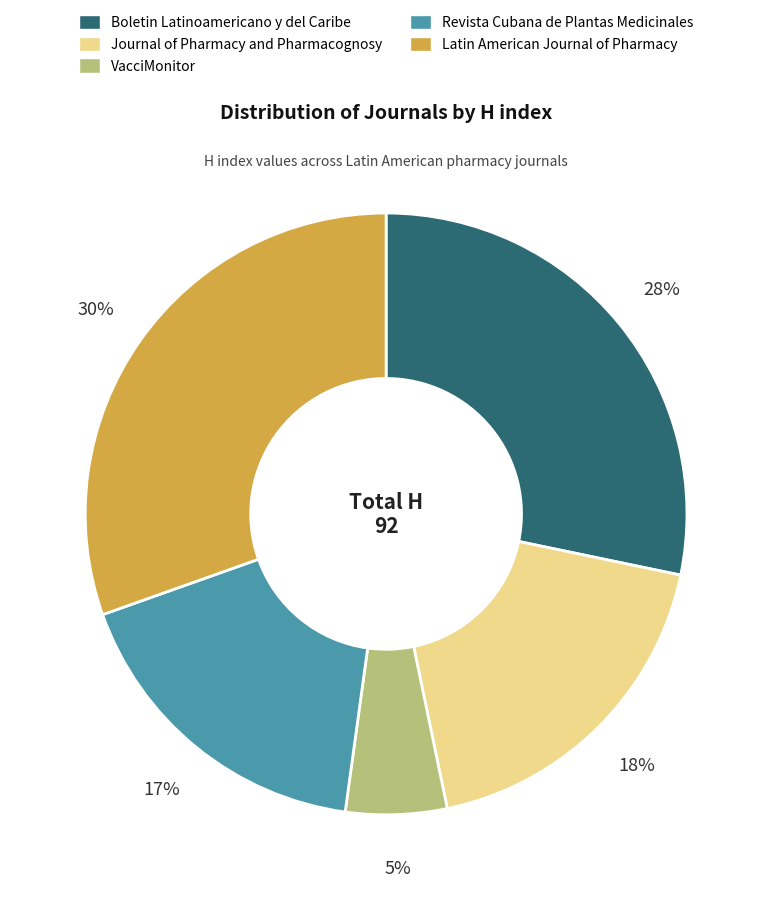

Which category has the smallest portion of the pie?

VacciMonitor